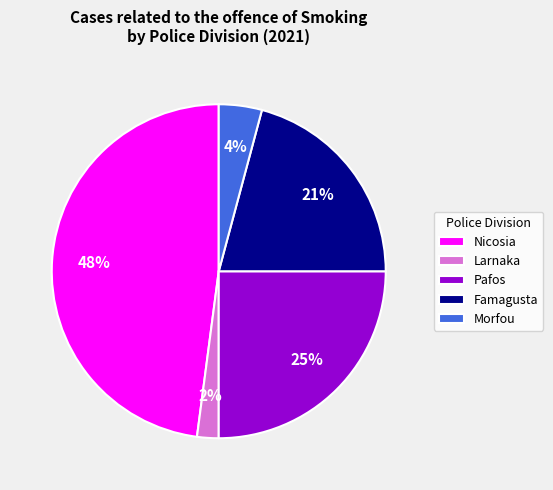

What is the smallest slice in the pie chart?

Larnaka